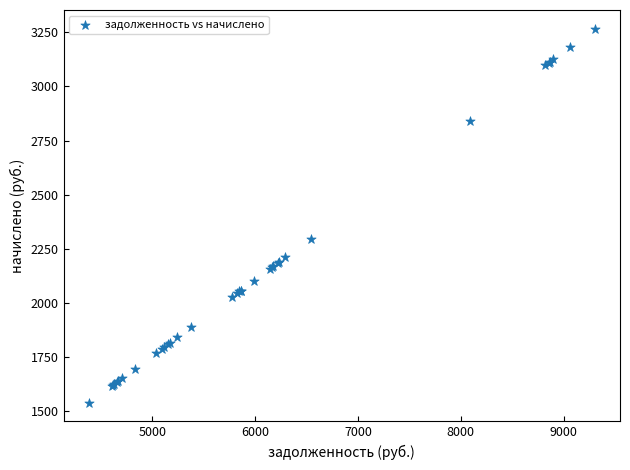

What Y value in the scatter plot is closest to 2403?

2297.7